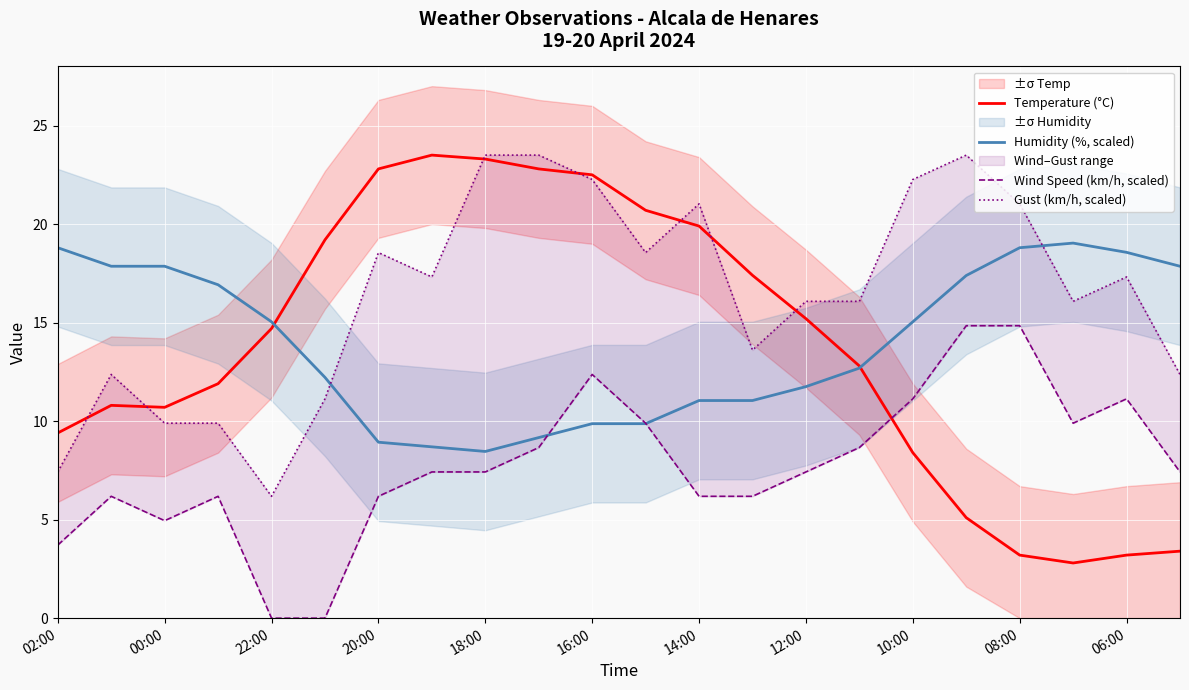

The Temperature (°C) series shows 3.2 at 08:00. True or false?

True